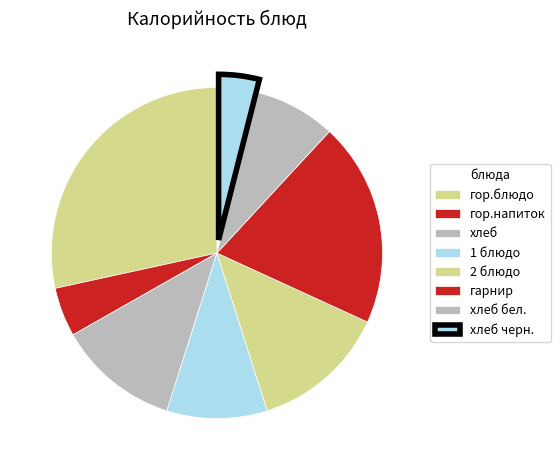

Count the number of slices in the pie.

8